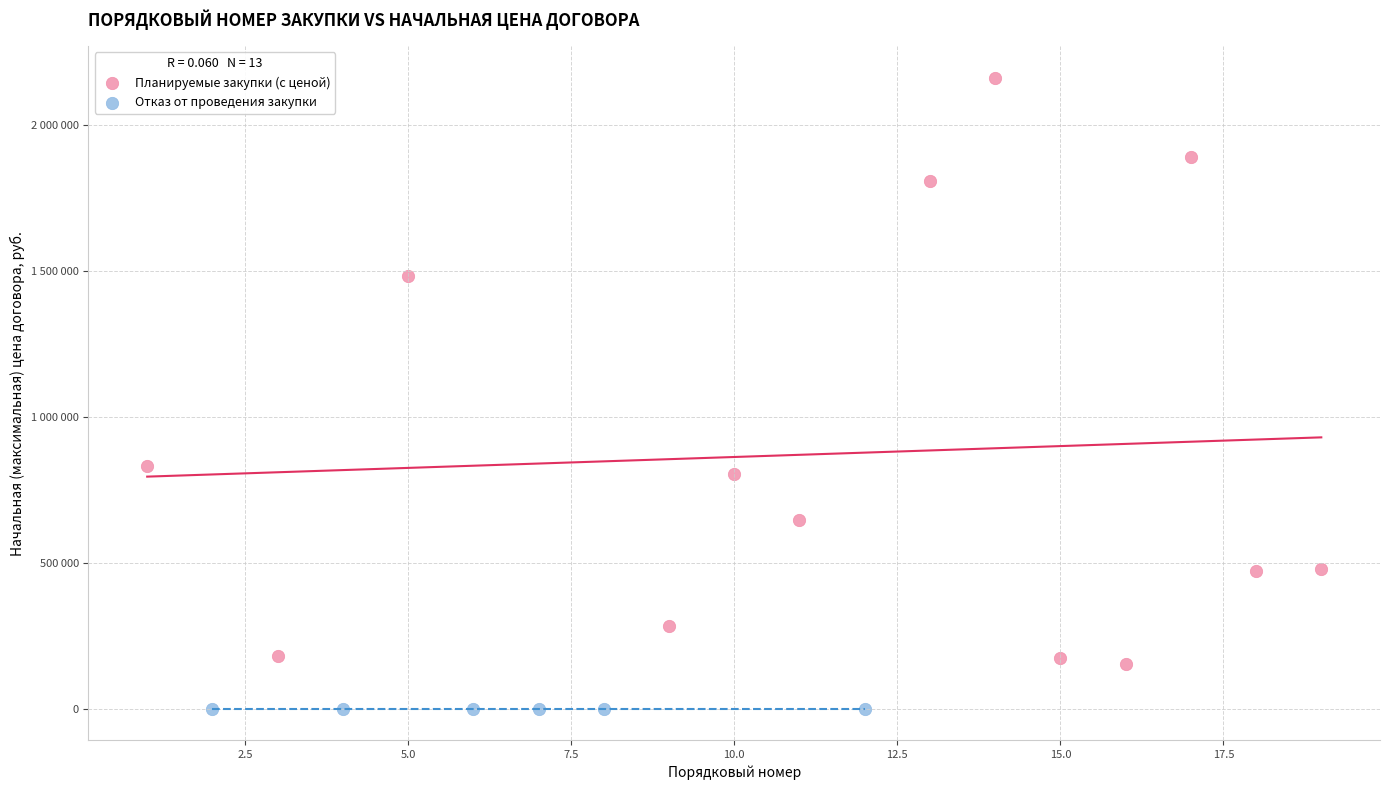

Which series contains the lowest Y value?

Отказ от проведения закупки